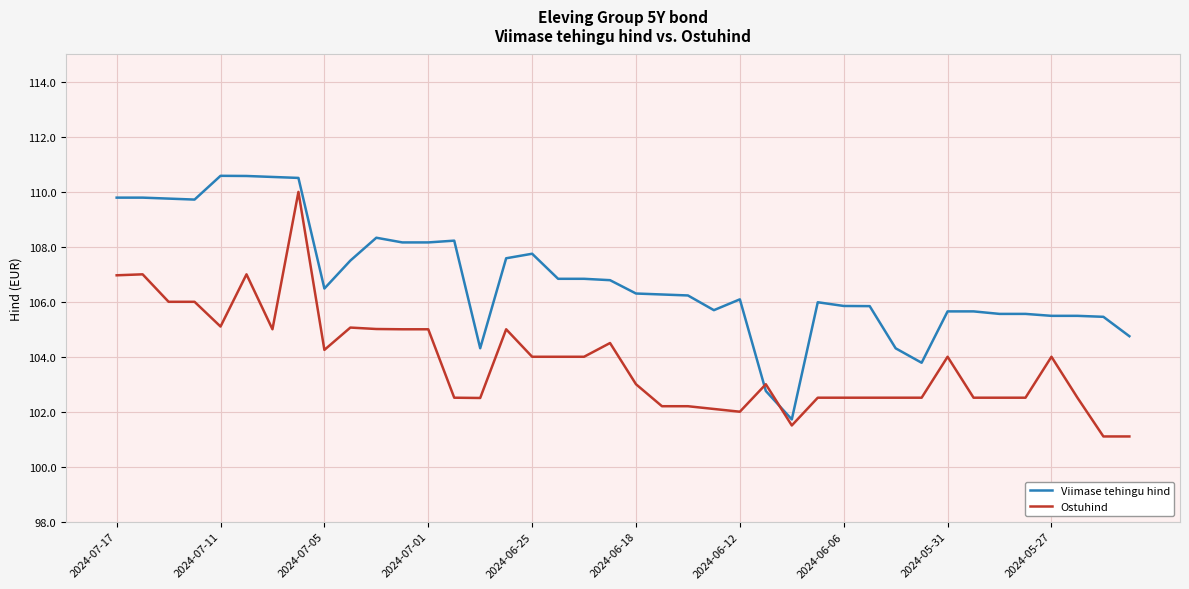

How many intersections are there between Ostuhind and Viimase tehingu hind?

2